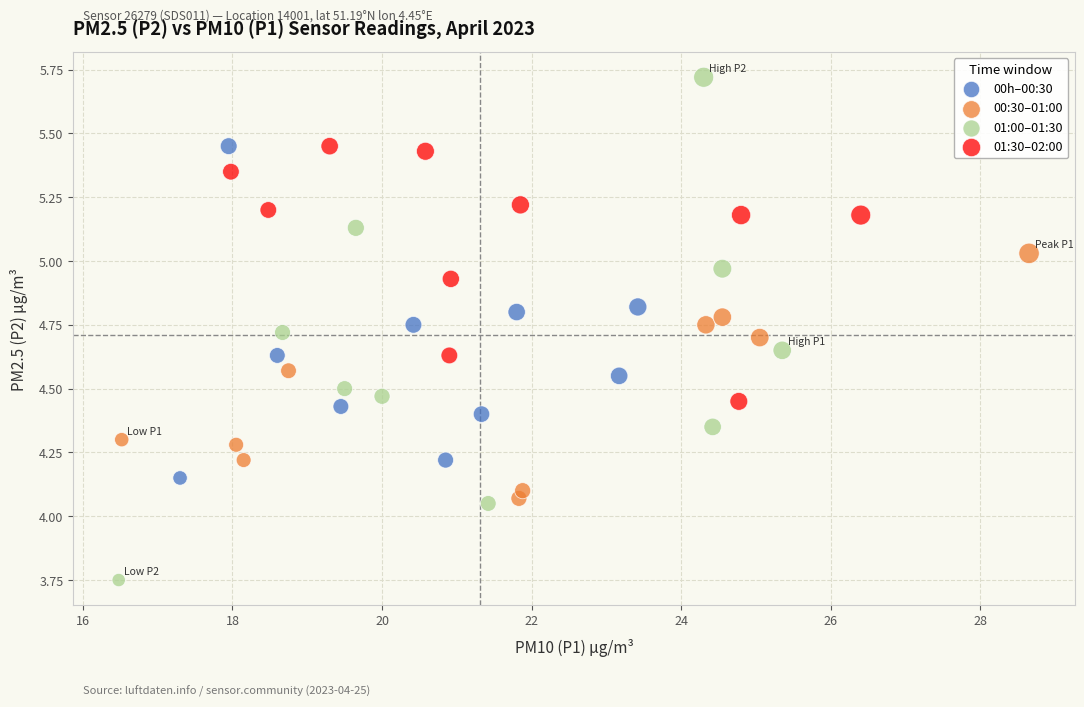

Which series has the widest spread of Y values?

01:00–01:30